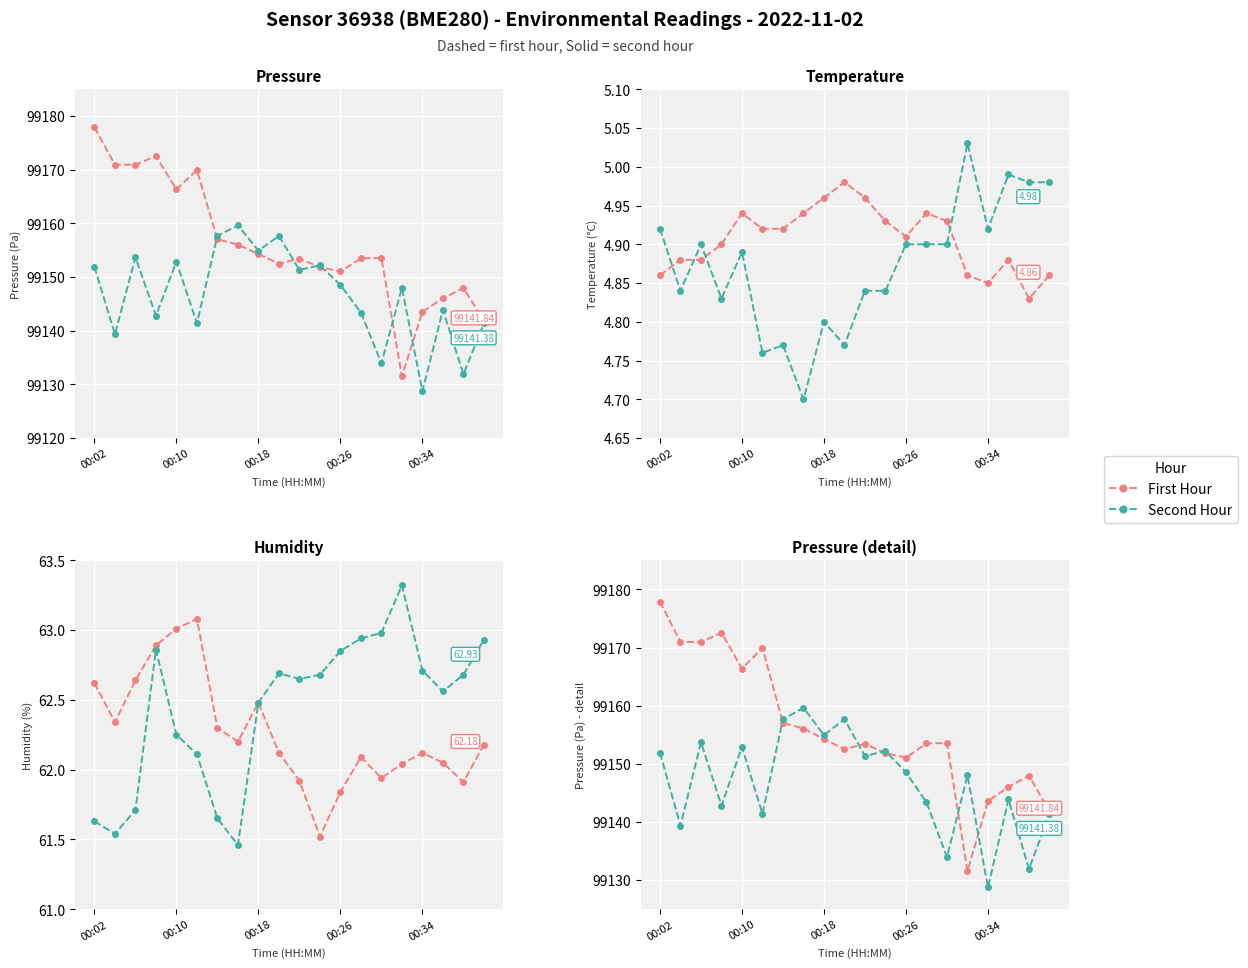

What is the sum of all Second Hour values?

1982935.2